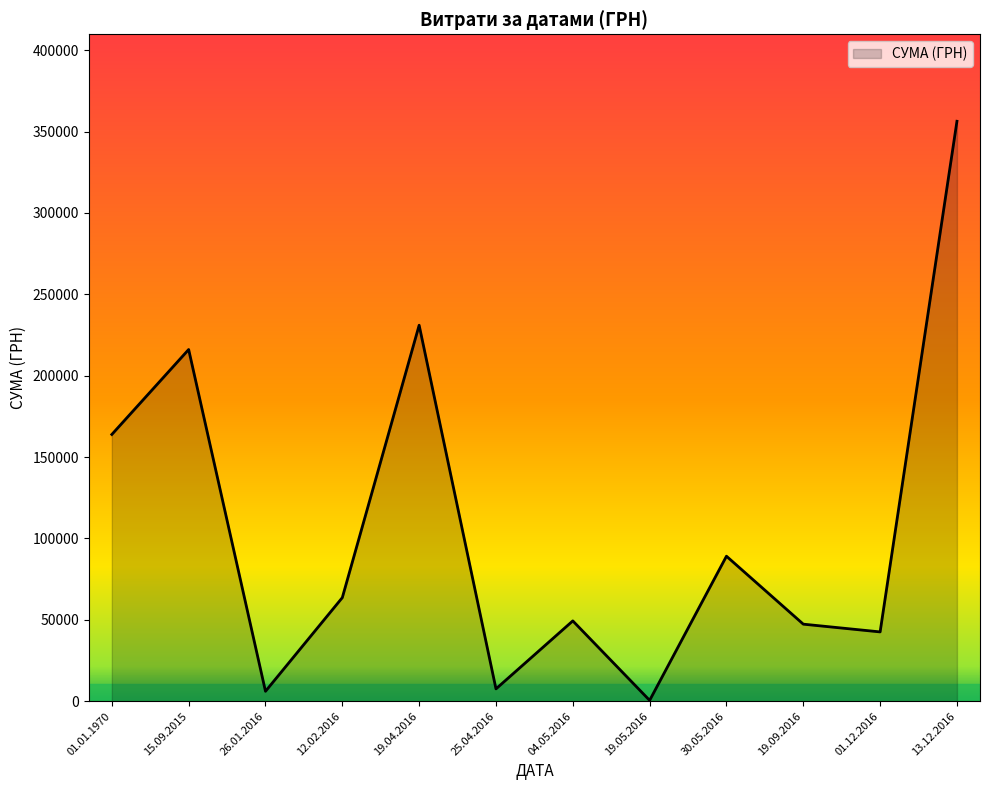

What is the smallest value displayed?

528.0